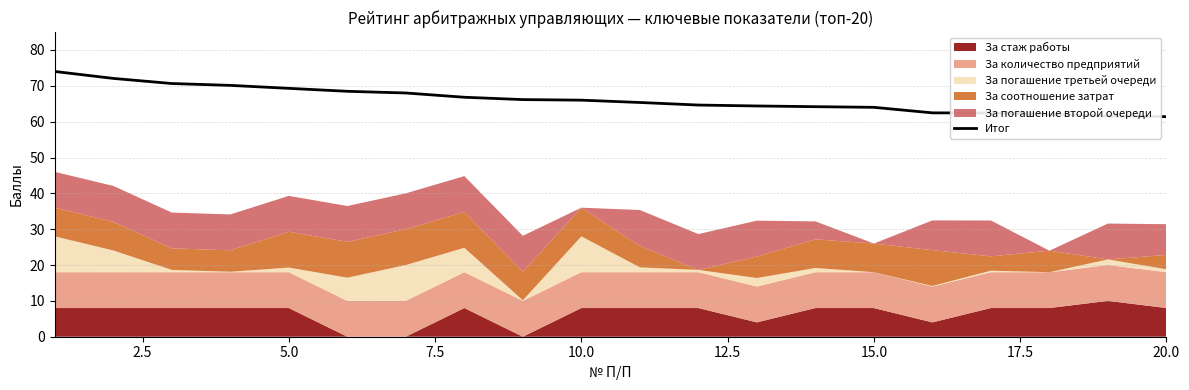

The Итог series shows 64.0 at 15.0. True or false?

True